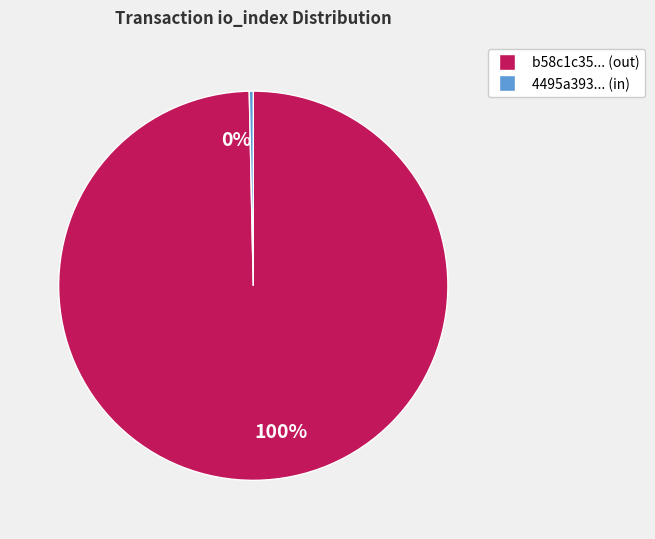

Which slice is the smallest?

0%